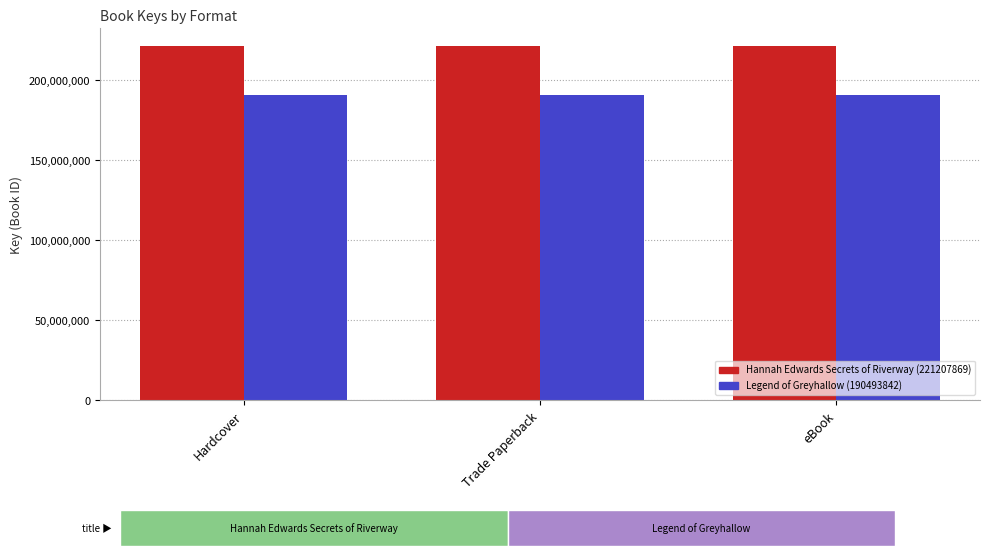

Rank the series by their average value, from lowest to highest.

Legend of Greyhallow (190493842), Hannah Edwards Secrets of Riverway (221207869)